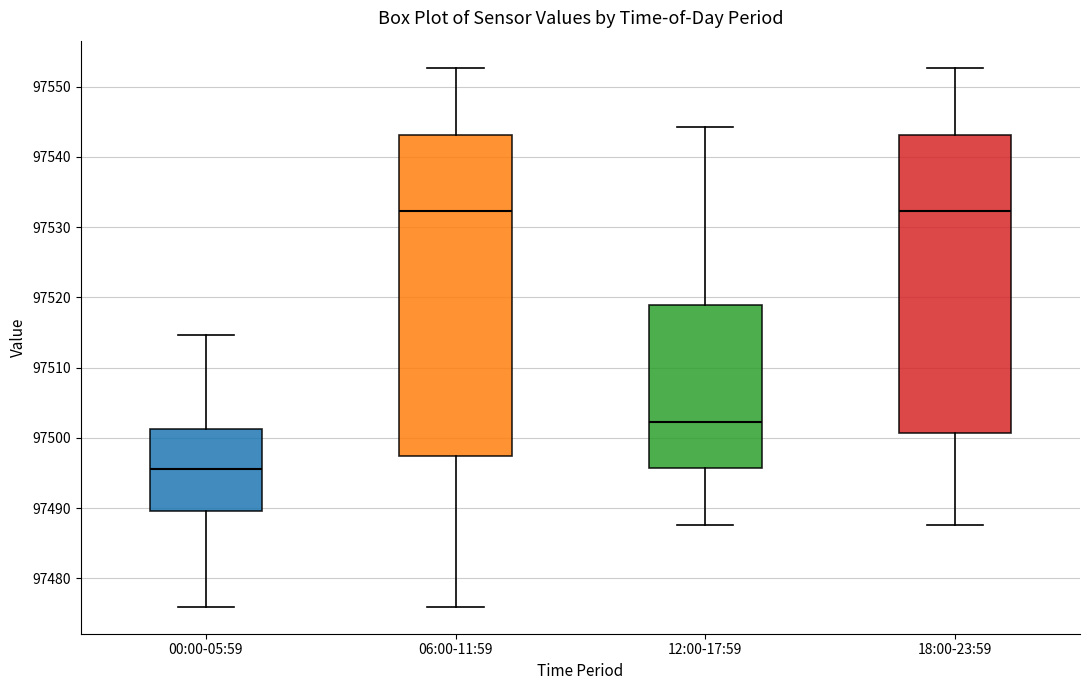

Reading left to right, read every box against the y-axis: the position of its median line, the range the box covers, and the ends of its whiskers. The values are not printed on the chart, so give them approximately, as read against the axis.

00:00-05:59: median 97496, box 97490 to 97501, whiskers 97476 to 97515
06:00-11:59: median 97532, box 97497 to 97543, whiskers 97476 to 97553
12:00-17:59: median 97502, box 97496 to 97519, whiskers 97488 to 97544
18:00-23:59: median 97532, box 97501 to 97543, whiskers 97488 to 97553